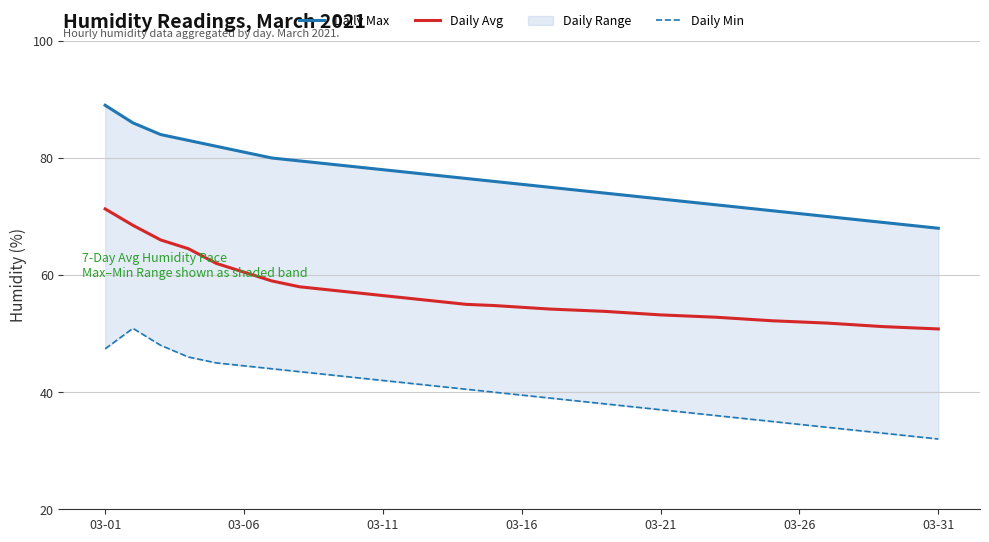

True or false: Daily Max and Daily Avg cross at least once.

False